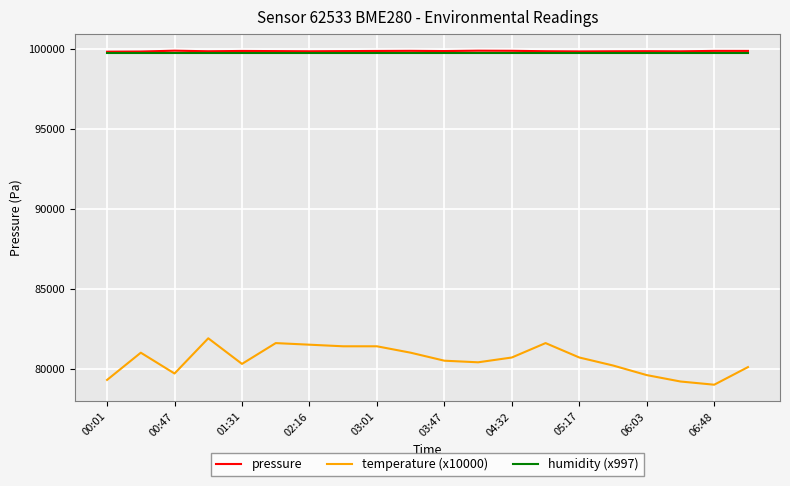

Which series has the largest range (max minus min)?

temperature (x10000)